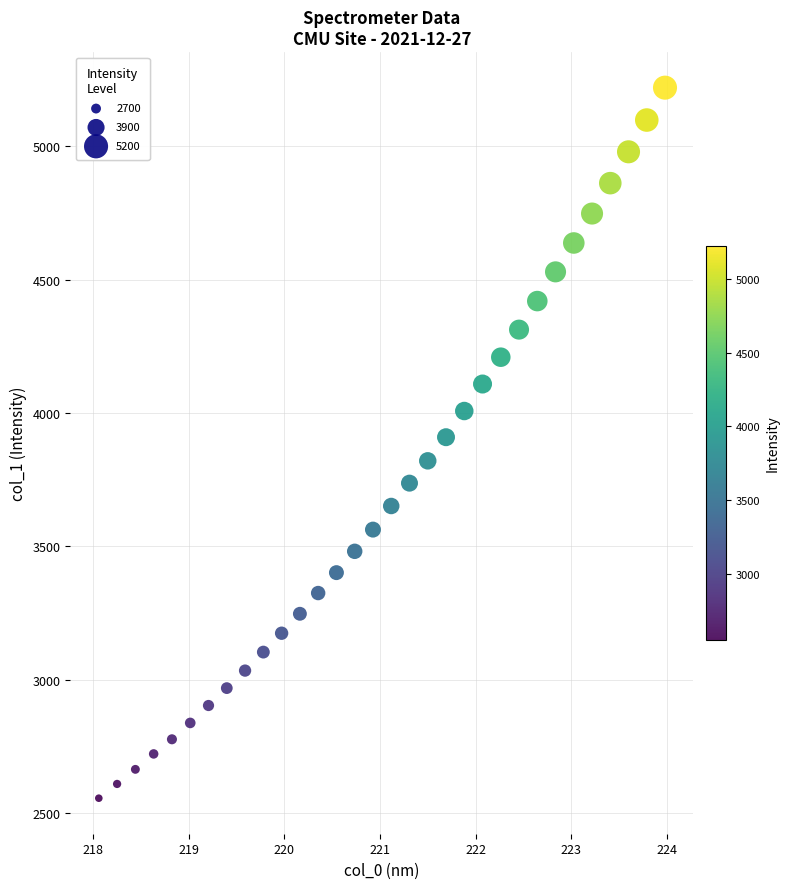

What is the range of X values (max minus min)?

5.9